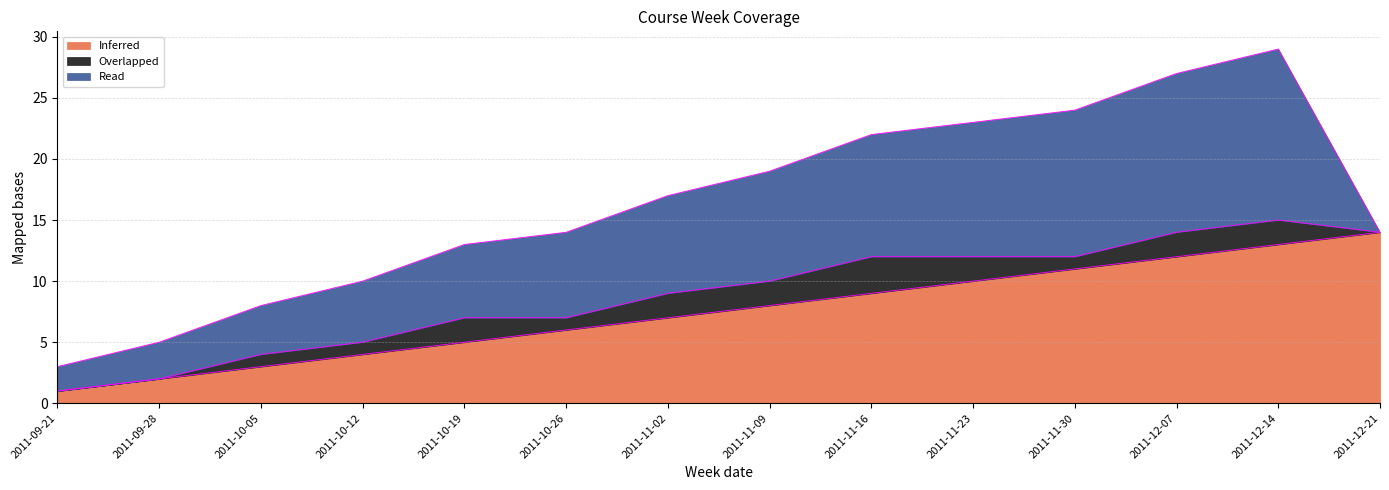

What are all the series names shown in the legend?

Inferred, Overlapped, Read